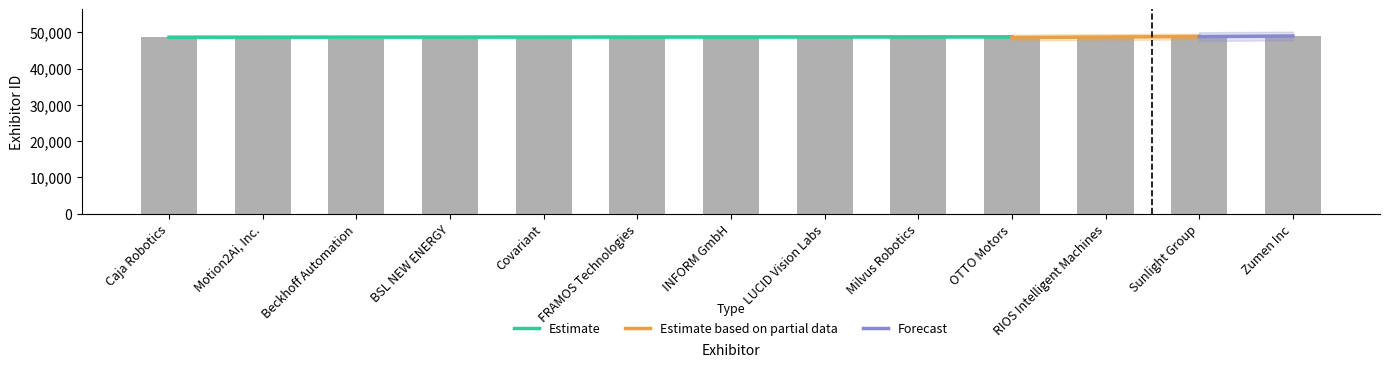

Is it true that the value at FRAMOS Technologies is 81509?

False